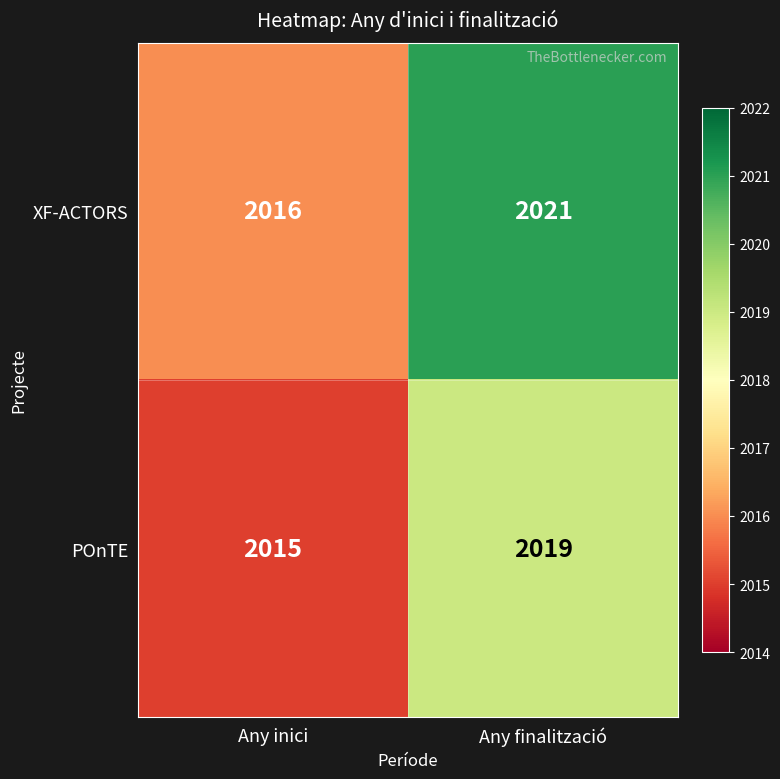

The value of XF-ACTORS at Any finalització is 2723. True or false?

False